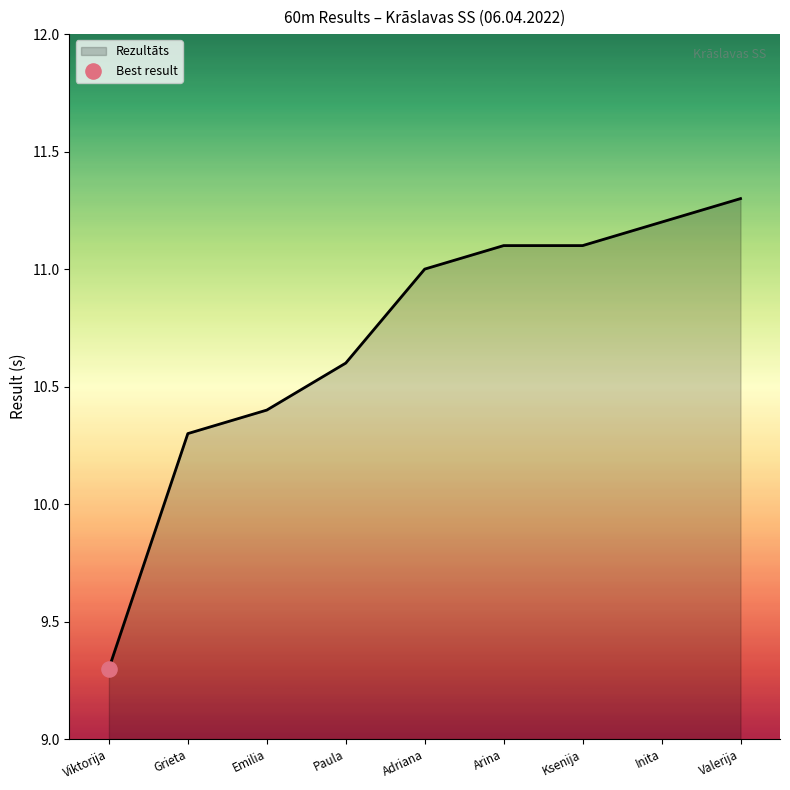

Between Adriana and Inita, which is larger?

Inita